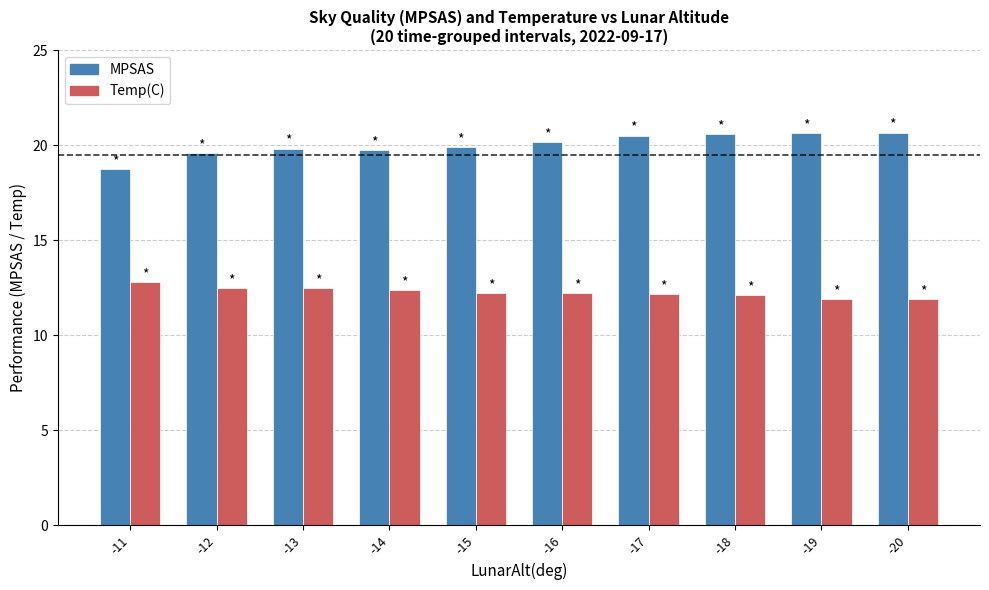

List the series in order of their overall mean, lowest first.

Temp(C), MPSAS